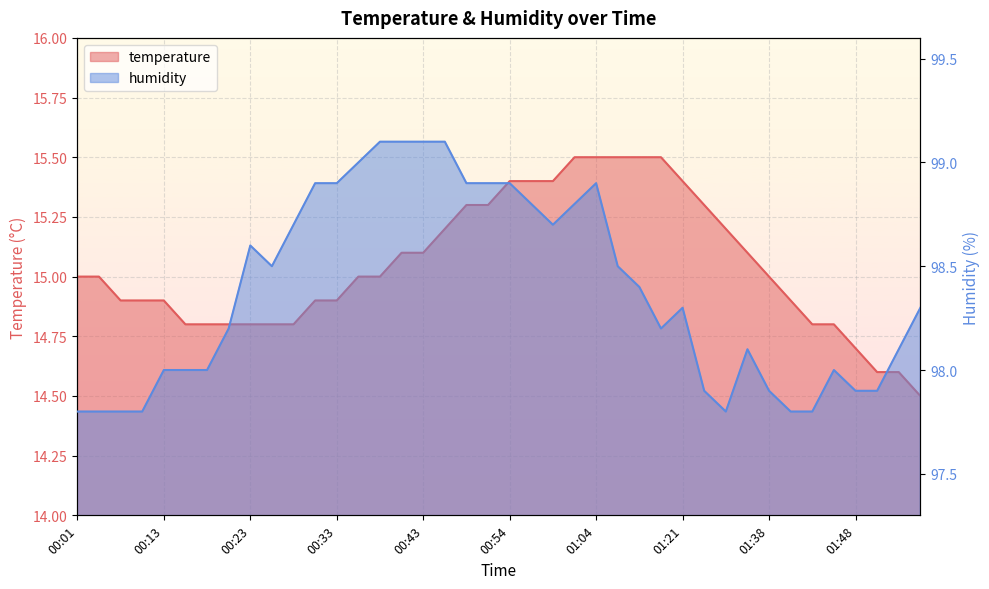

List the series in order of their overall mean, highest first.

humidity, temperature